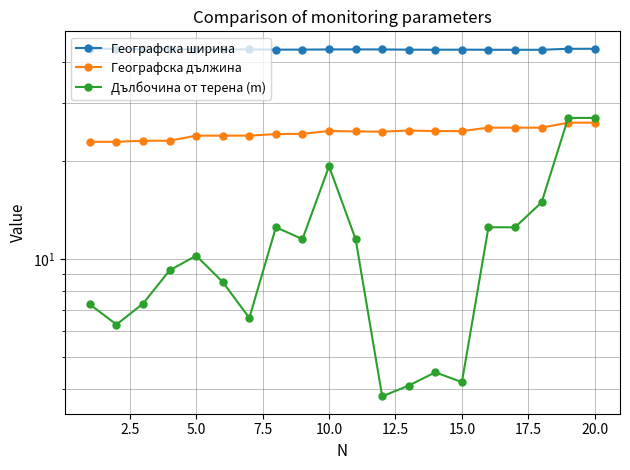

True or false: Географска ширина has a value of 25.1 at 13.

False